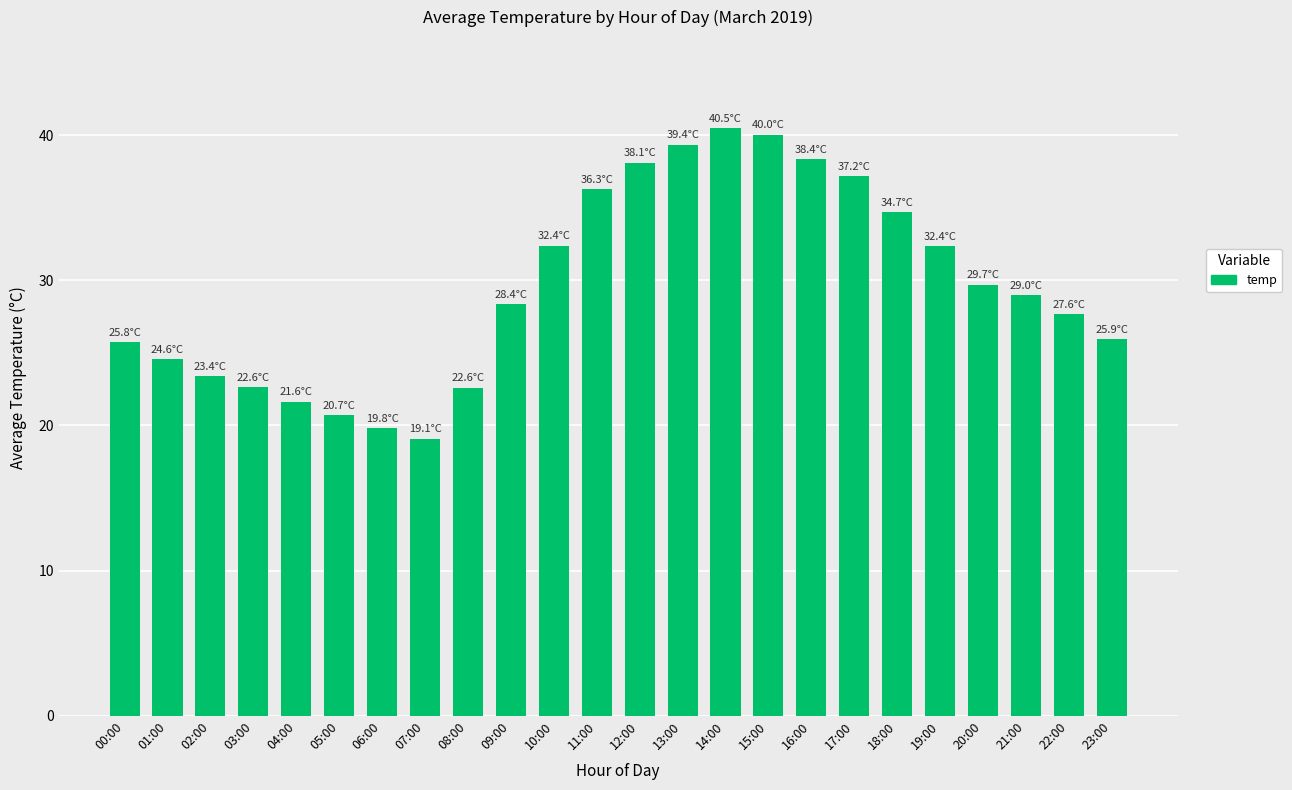

The value at 18:00 is 34.7. True or false?

True